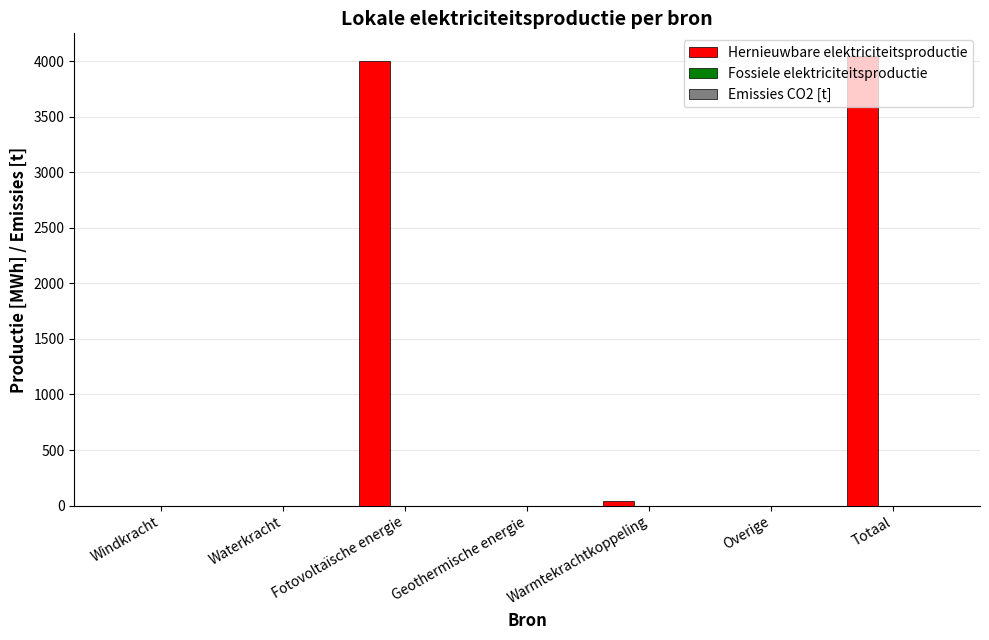

The value at Waterkracht is 1297.5. True or false?

False